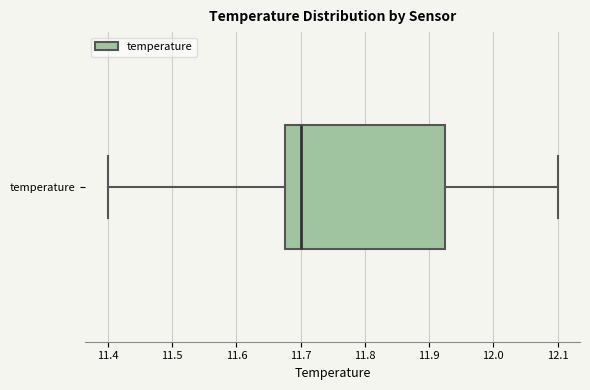

Where is the left edge of the box for temperature on the x-axis? The values are not printed on the chart, so give them approximately, as read against the axis.

11.68